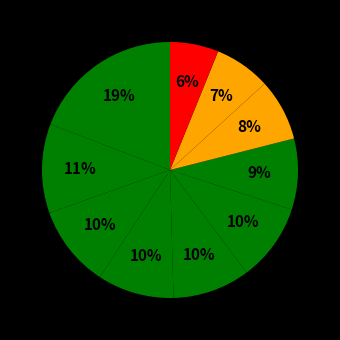

How many segments does this pie chart have?

10